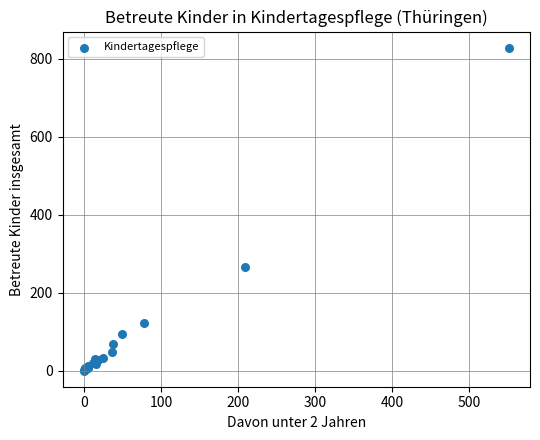

What Y value in the scatter plot is closest to 414?

265